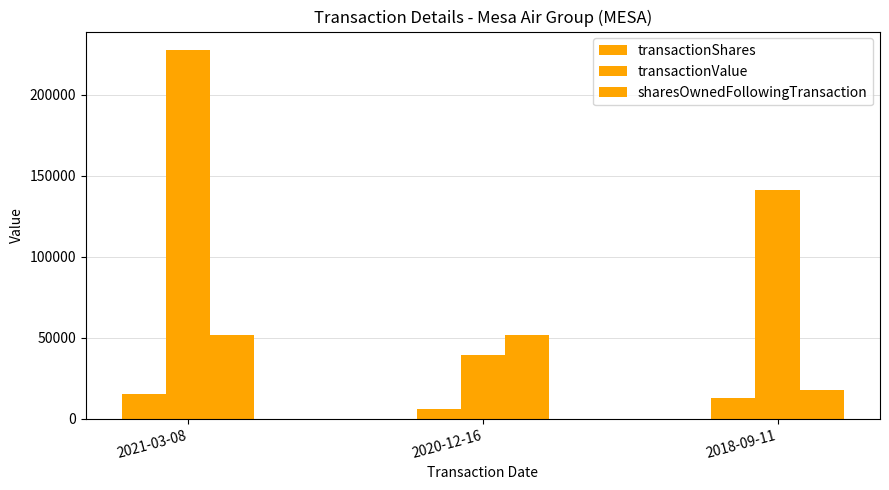

Where does the transactionValue series first go above 141007?

2021-03-08